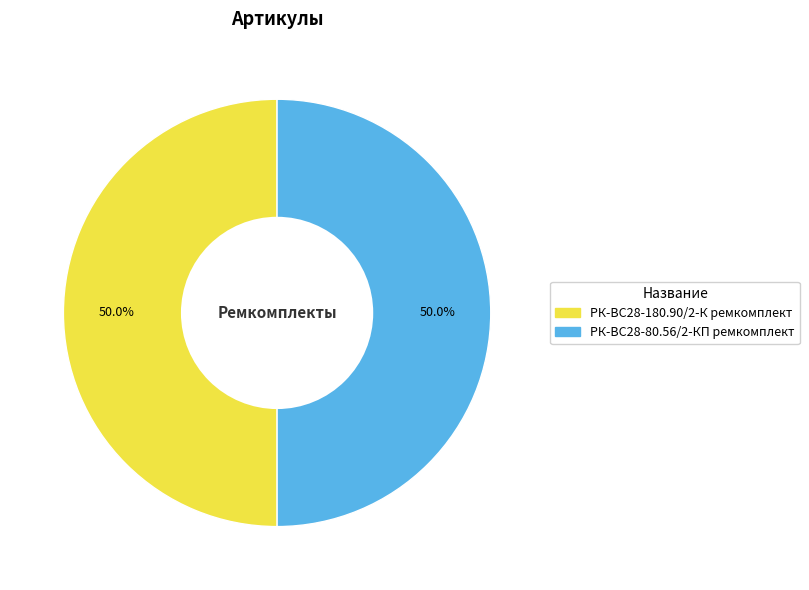

The РК-ВС28-180.90/2-К ремкомплект slice represents 62% of the pie. True or false?

False